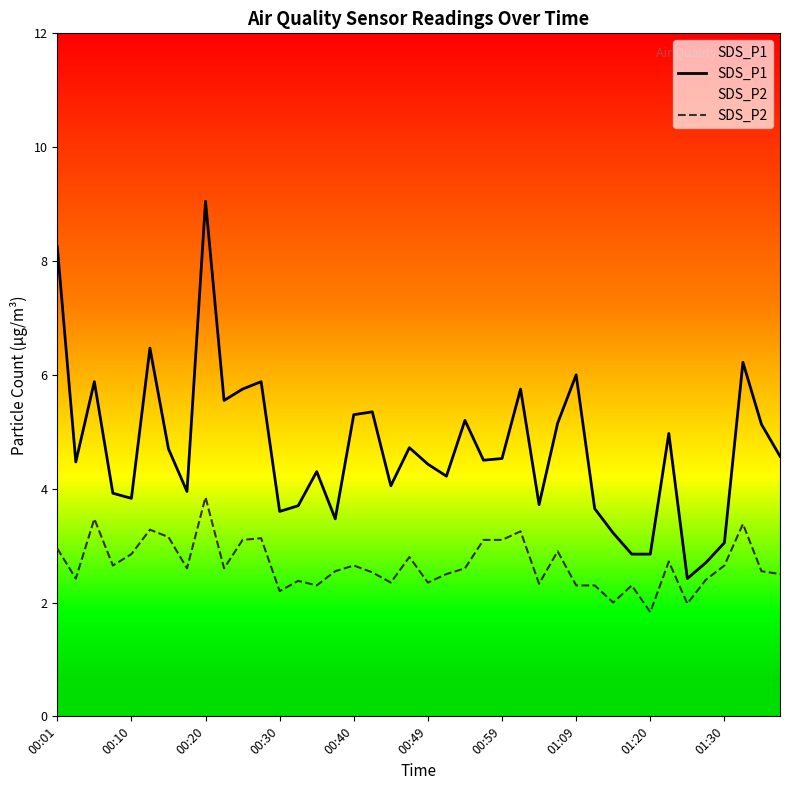

Is it true that SDS_P2 equals 4.9 at 00:10?

False